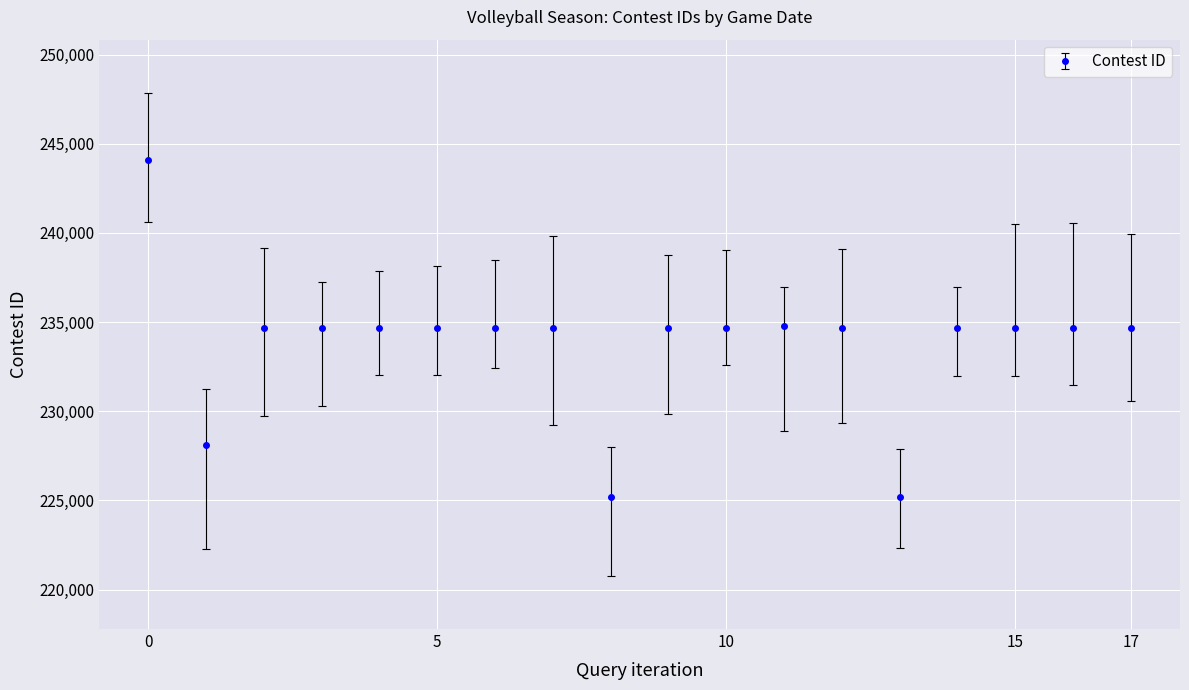

How many data points are less than 234685?

9